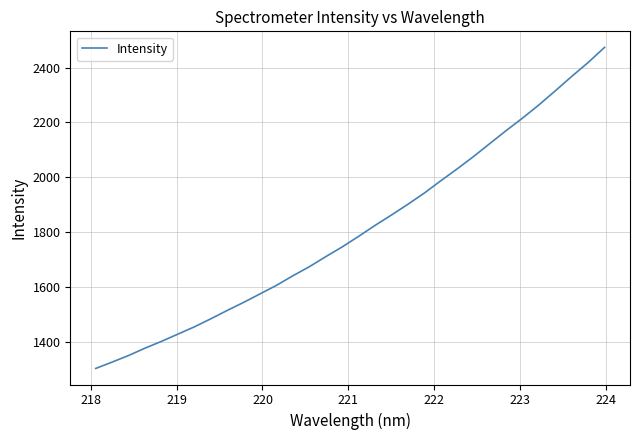

How many series are shown in this chart?

1